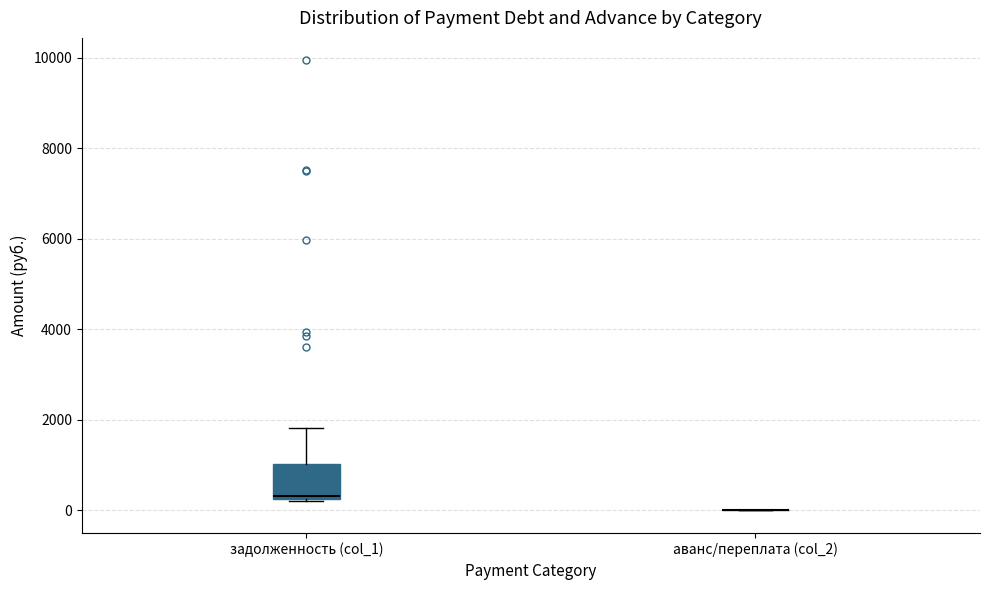

Where is the upper edge of the box for задолженность (col_1) on the y-axis? The values are not printed on the chart, so give them approximately, as read against the axis.

1000